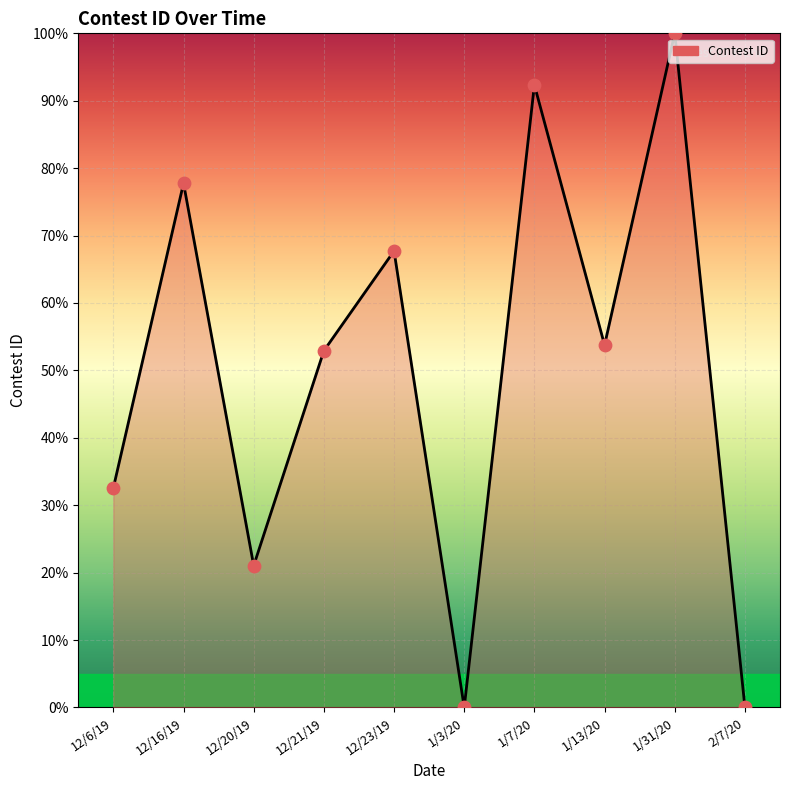

What is the change in value from 12/16/19 to 1/7/20?

+14.6